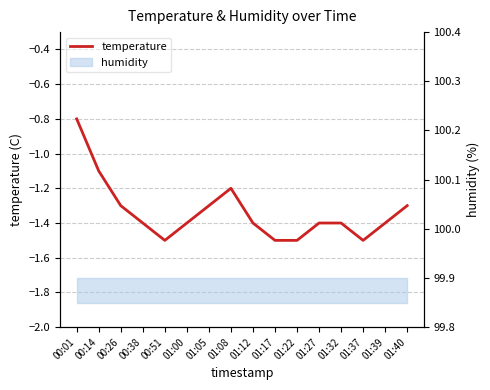

At which category does the chart reach its peak across all series?

00:01